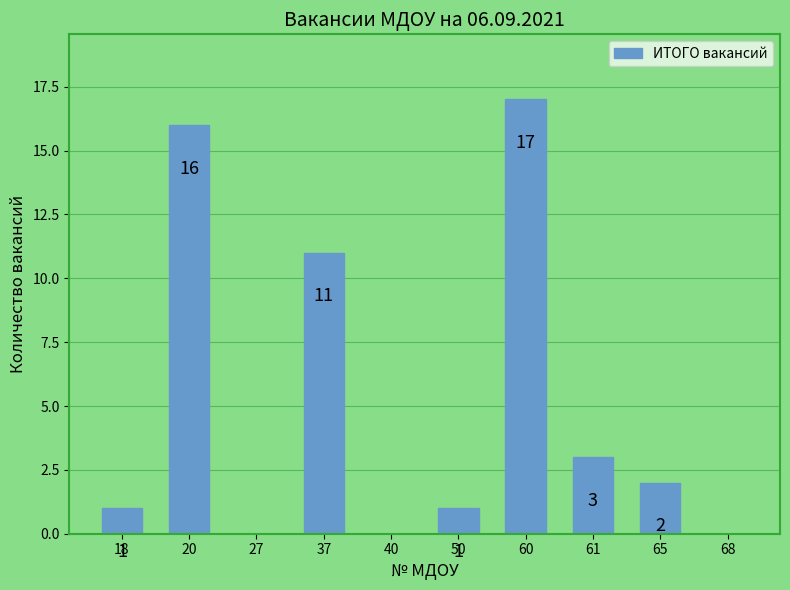

True or false: the data shows 0 at 27.

True